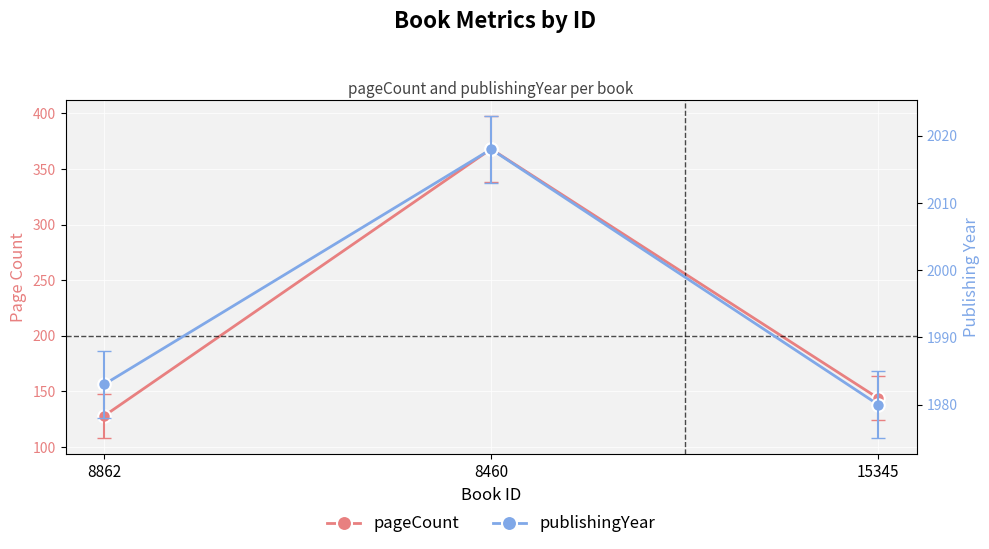

What is the difference between the pageCount values at 15345 and 8862?

16